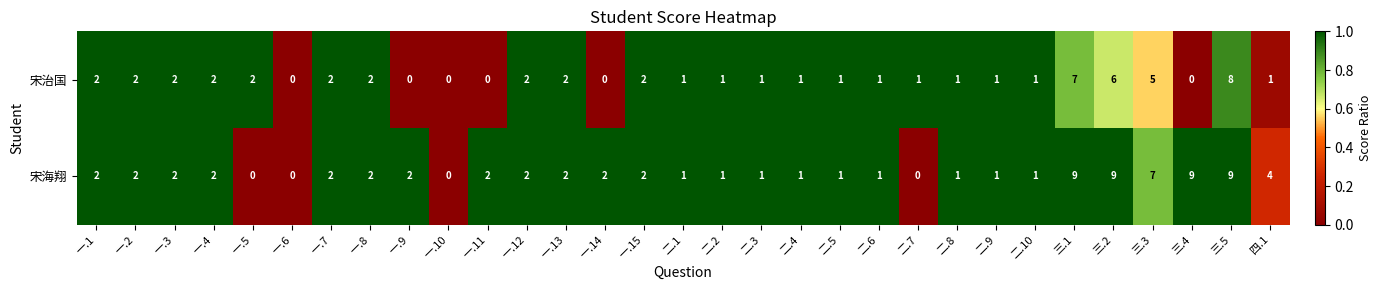

Is the value of 宋治国 at 二.7 greater than the value of 宋海翔 at 四.1?

No